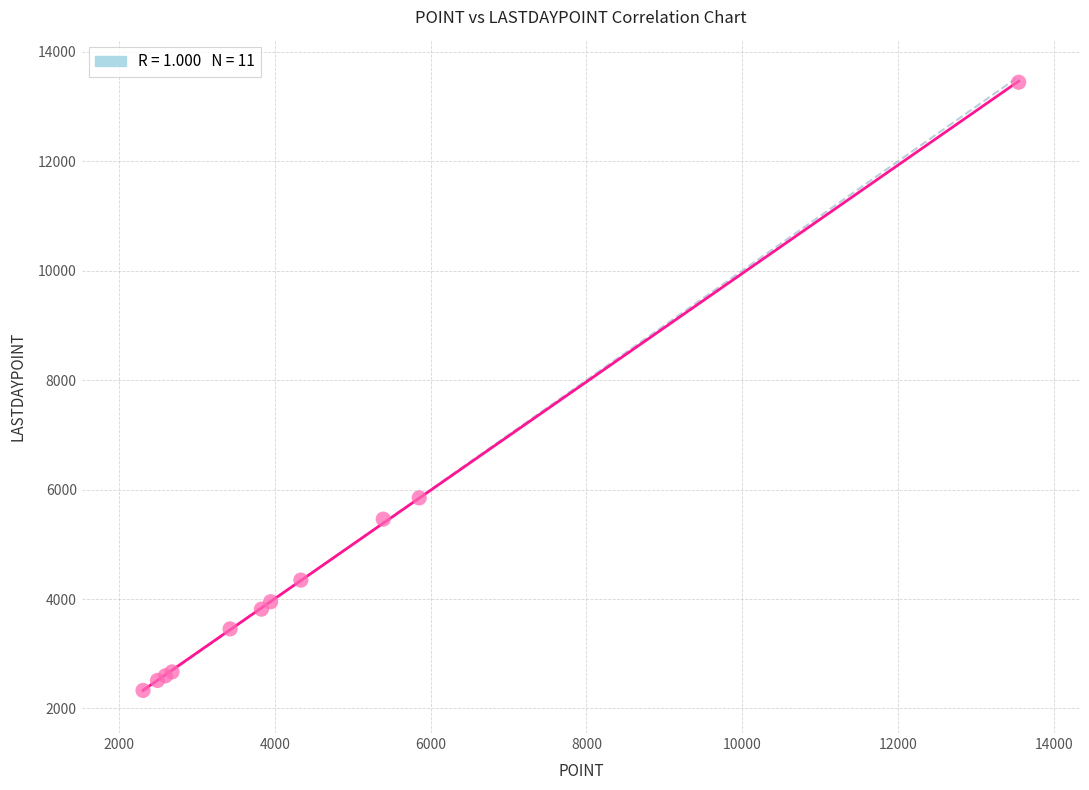

What Y value in the scatter plot is closest to 7886?

5848.4